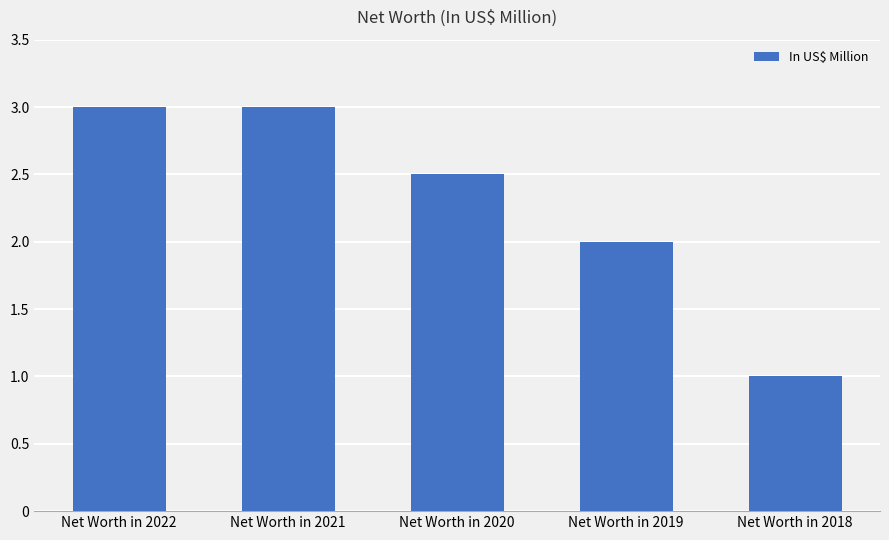

Reading left to right, list all the values displayed in this chart.

Net Worth in 2022=3.0	Net Worth in 2021=3.0	Net Worth in 2020=2.5	Net Worth in 2019=2.0	Net Worth in 2018=1.0